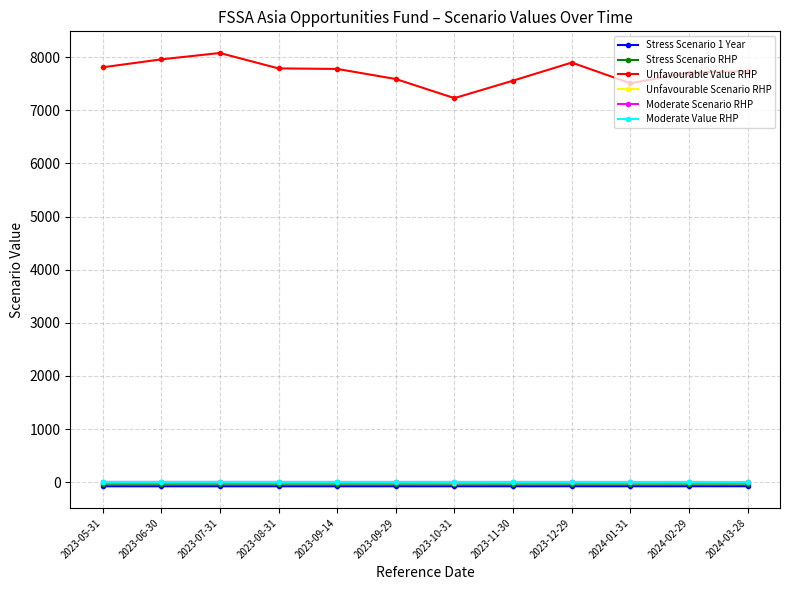

Does the chart display data point markers on the line(s)?

Yes